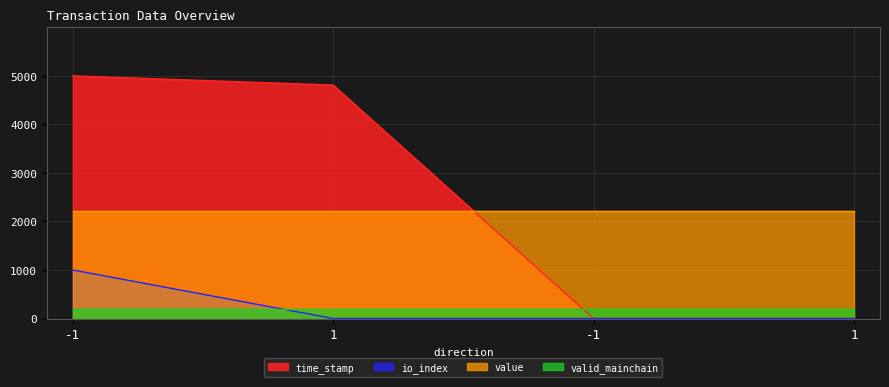

How many lines are shown in the chart?

4